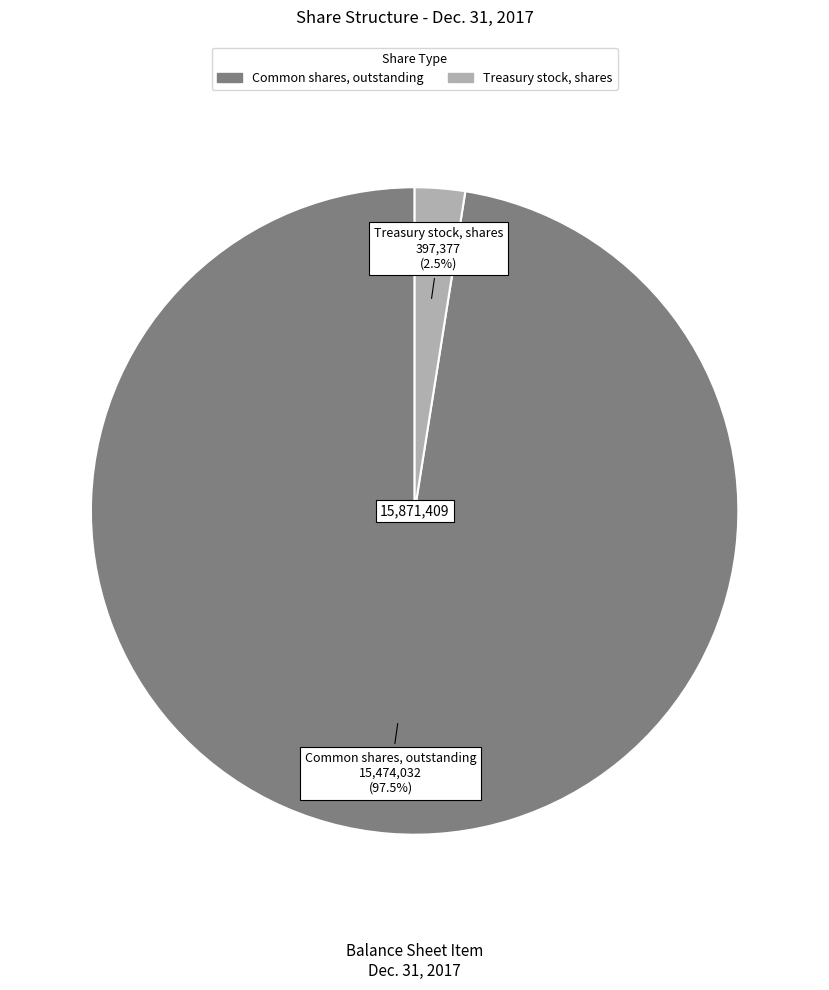

Rank the categories by value from lowest to highest.

Treasury stock, shares, Common shares, outstanding